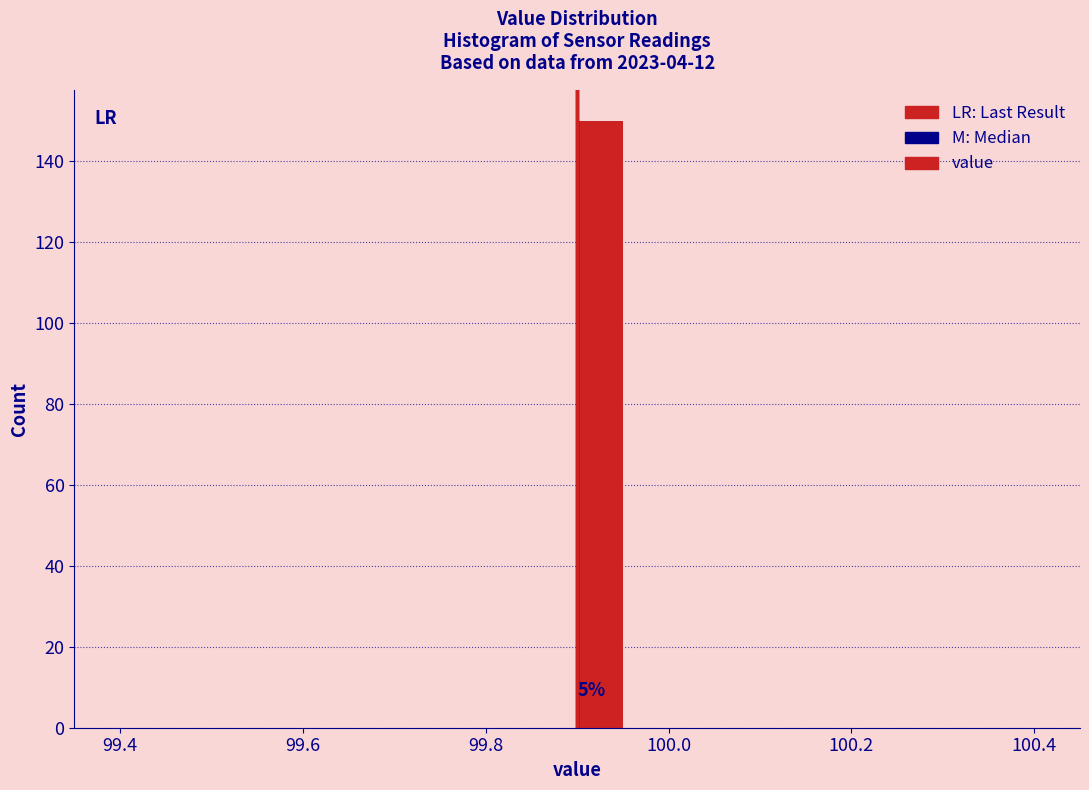

Read against the x-axis, roughly where is the centre of the tallest bar?

99.92